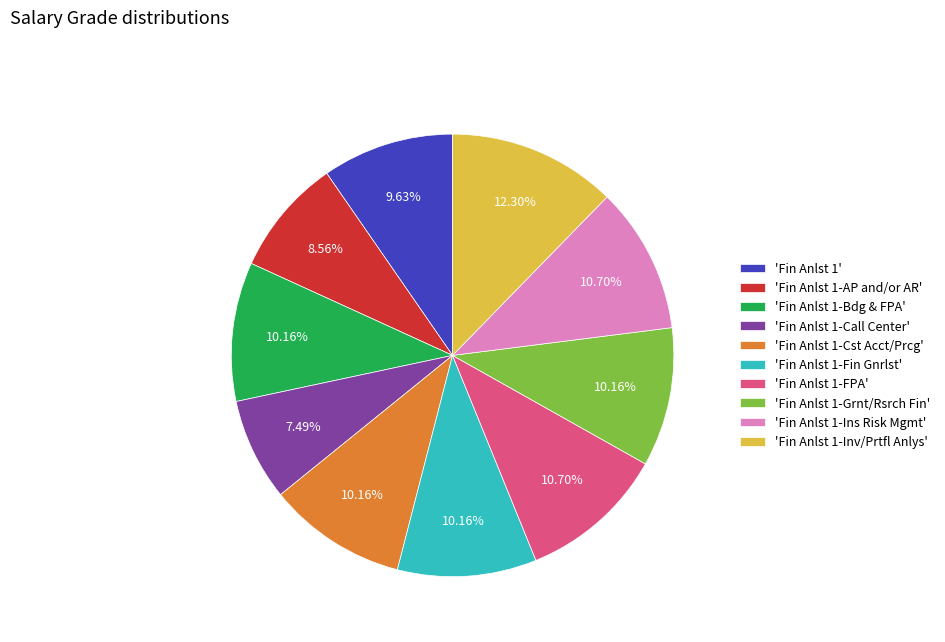

Count the number of slices in the pie.

10